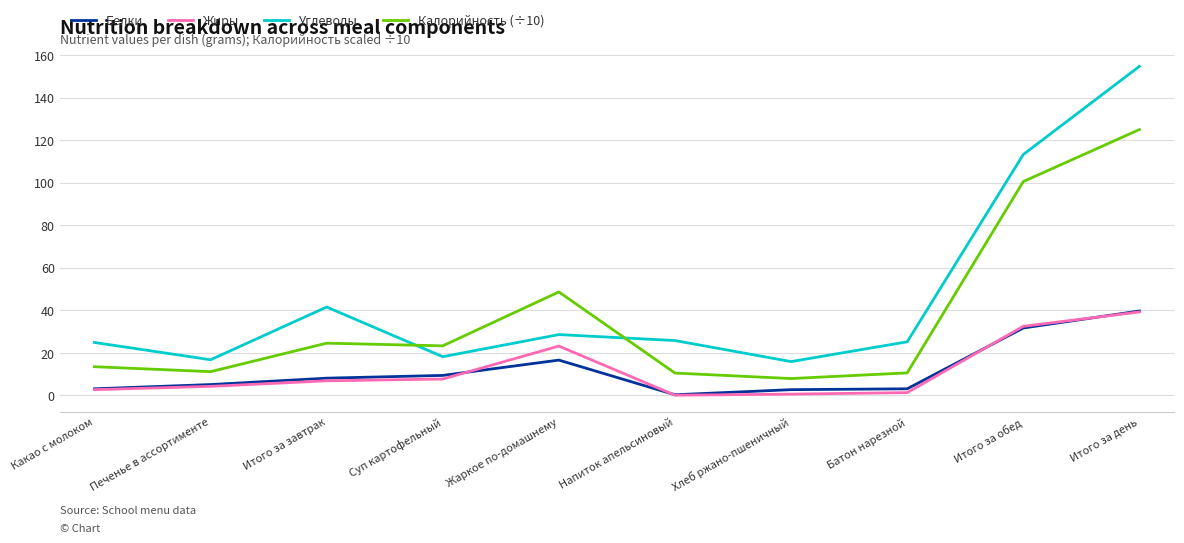

How many lines are shown in the chart?

4